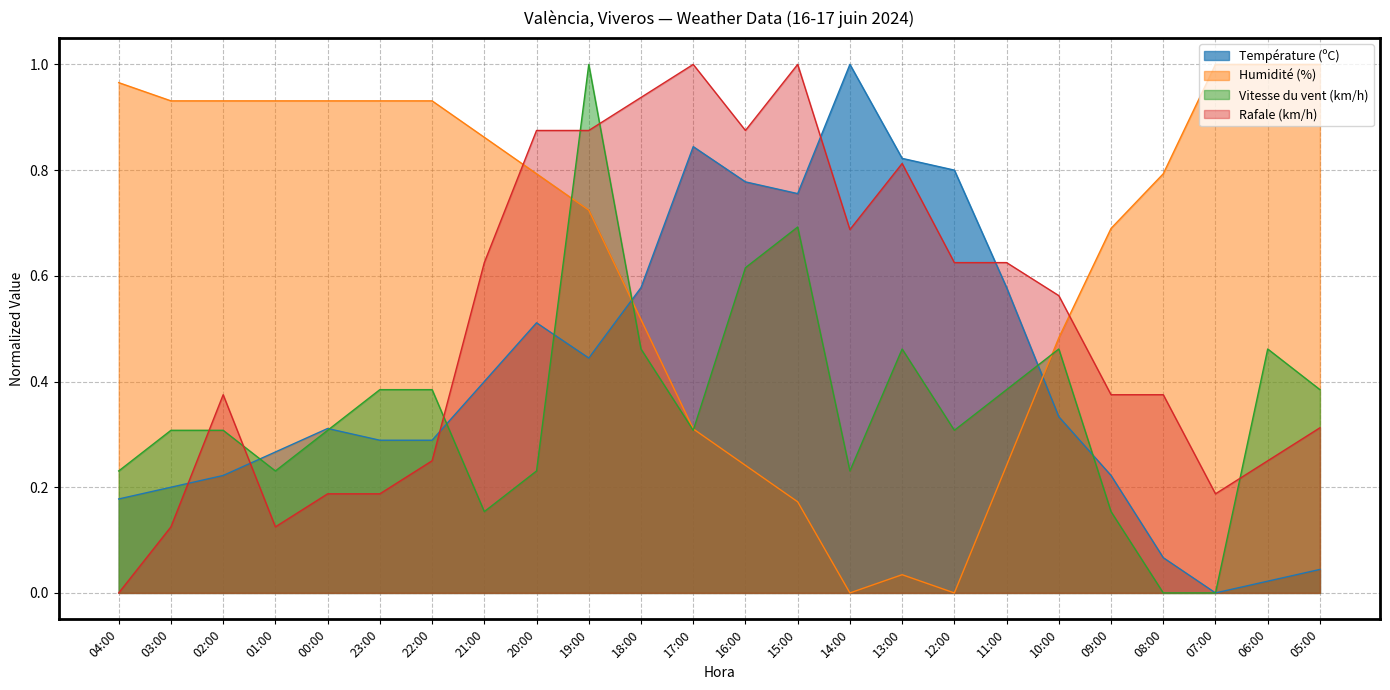

Which label corresponds to the largest value in the chart?

14:00